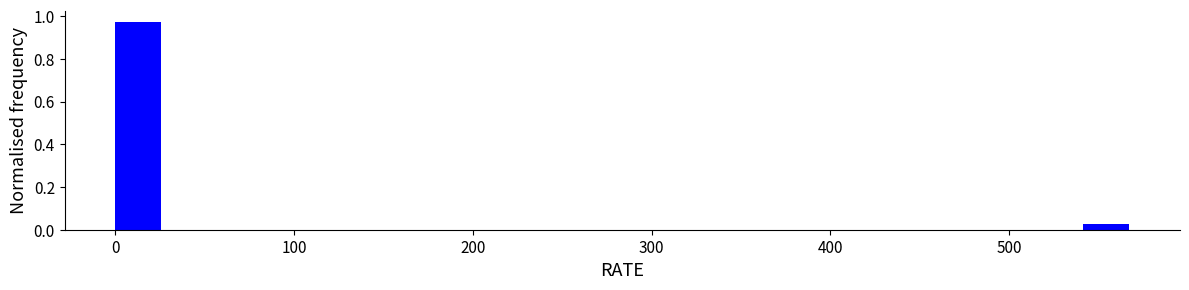

Around what value on the x-axis is the tallest bar? Give the approximate position of its centre, as read against the axis.

10